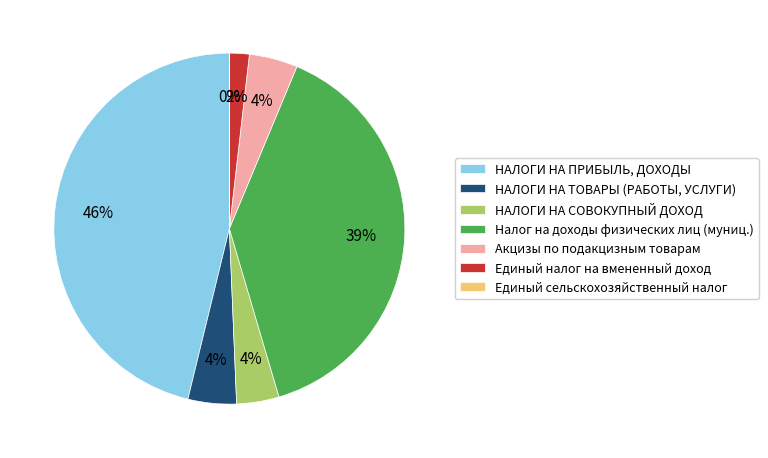

Between Единый налог на вмененный доход and НАЛОГИ НА ПРИБЫЛЬ, ДОХОДЫ, which is larger?

НАЛОГИ НА ПРИБЫЛЬ, ДОХОДЫ